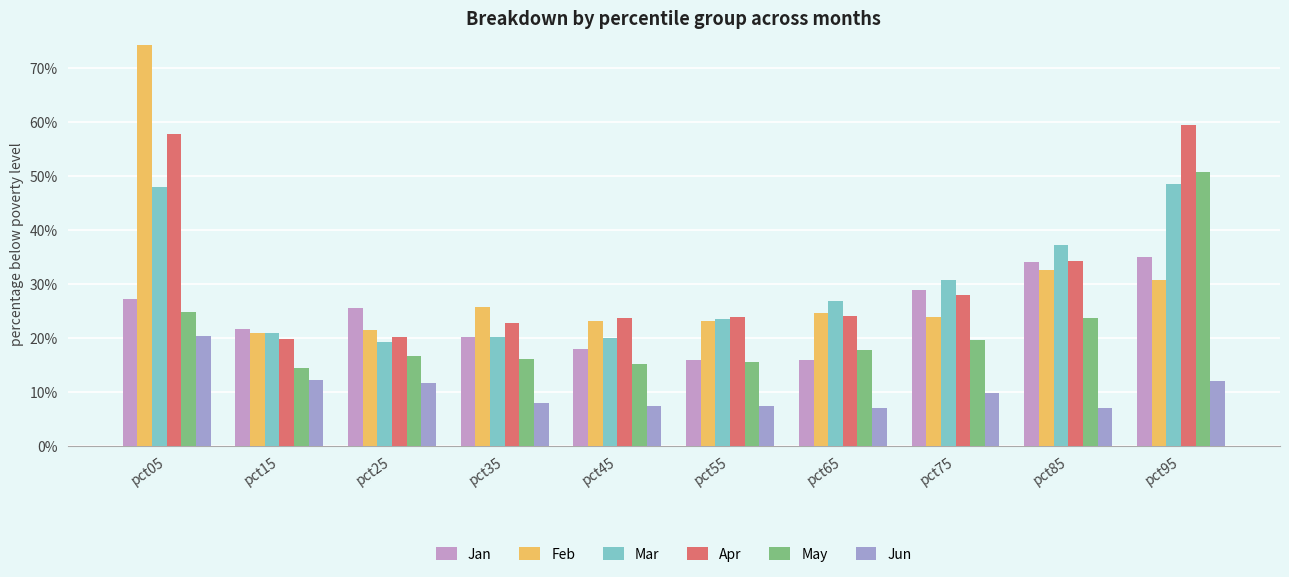

Does the chart contain any negative values?

No